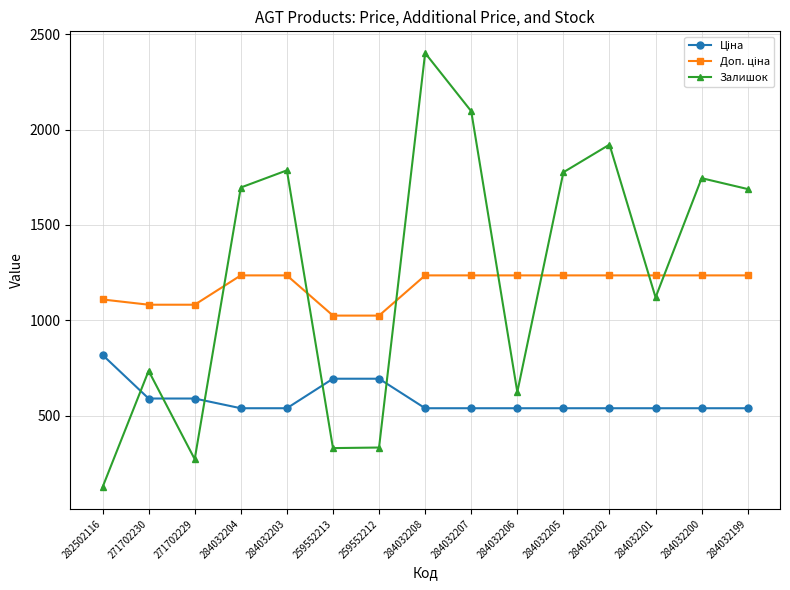

How many lines are shown in the chart?

3